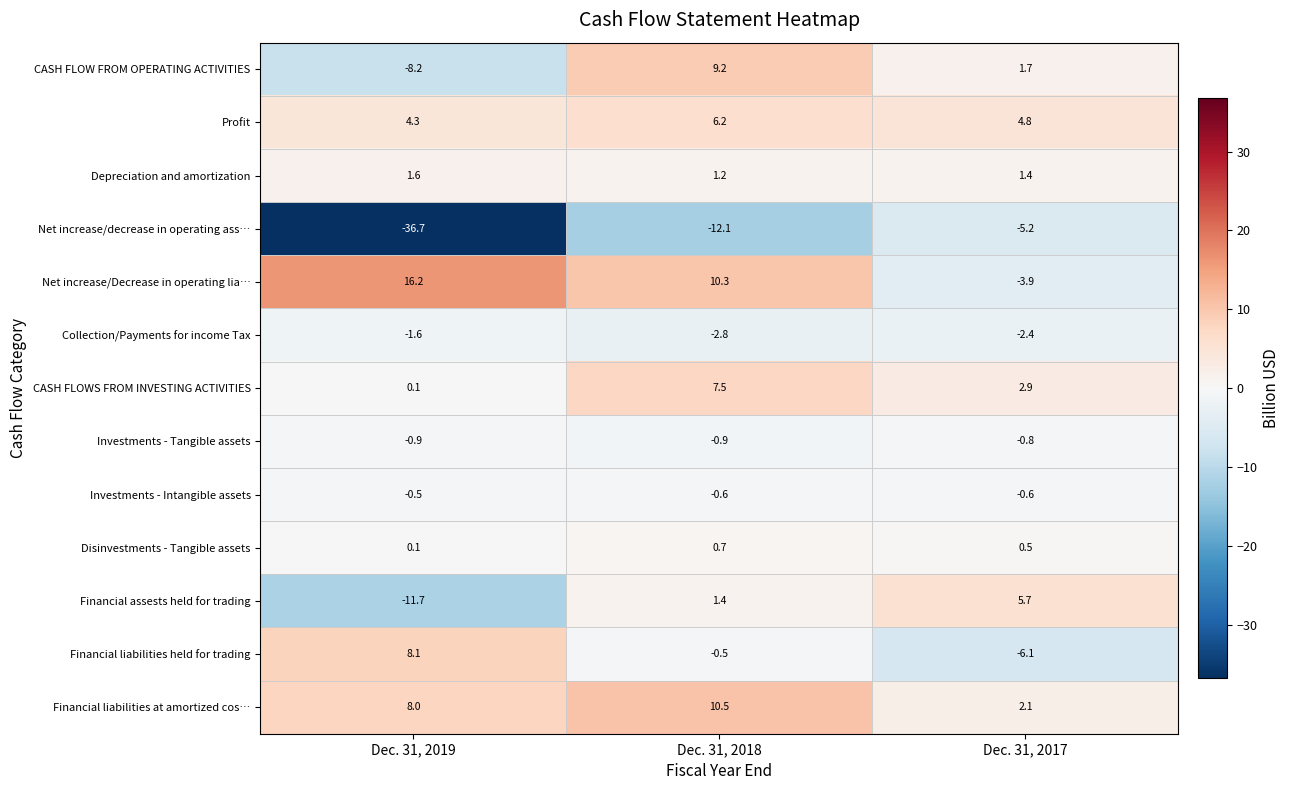

How many Disinvestments - Tangible assets values are between 0 and 1?

3